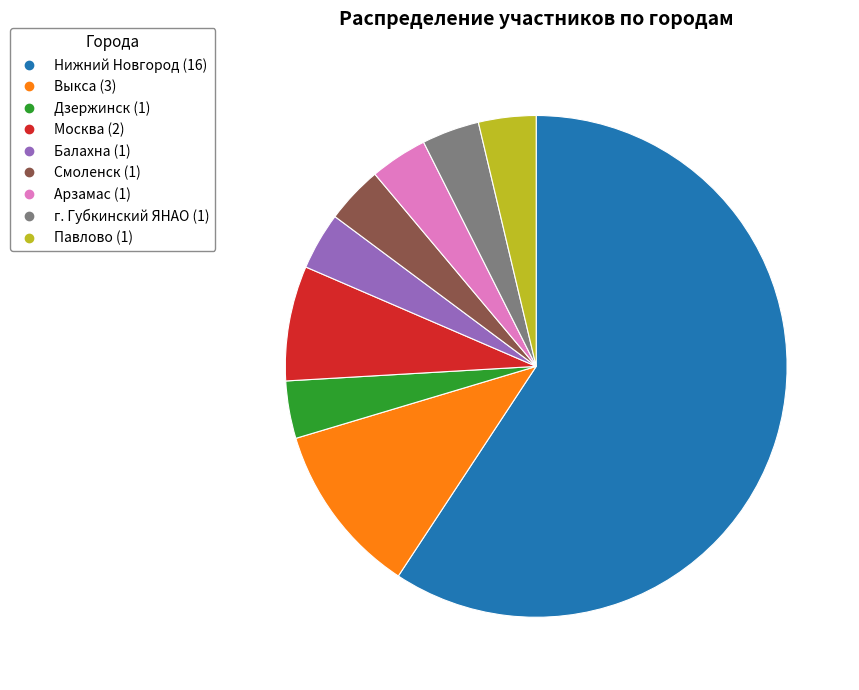

What is the largest slice in the pie chart?

Нижний Новгород